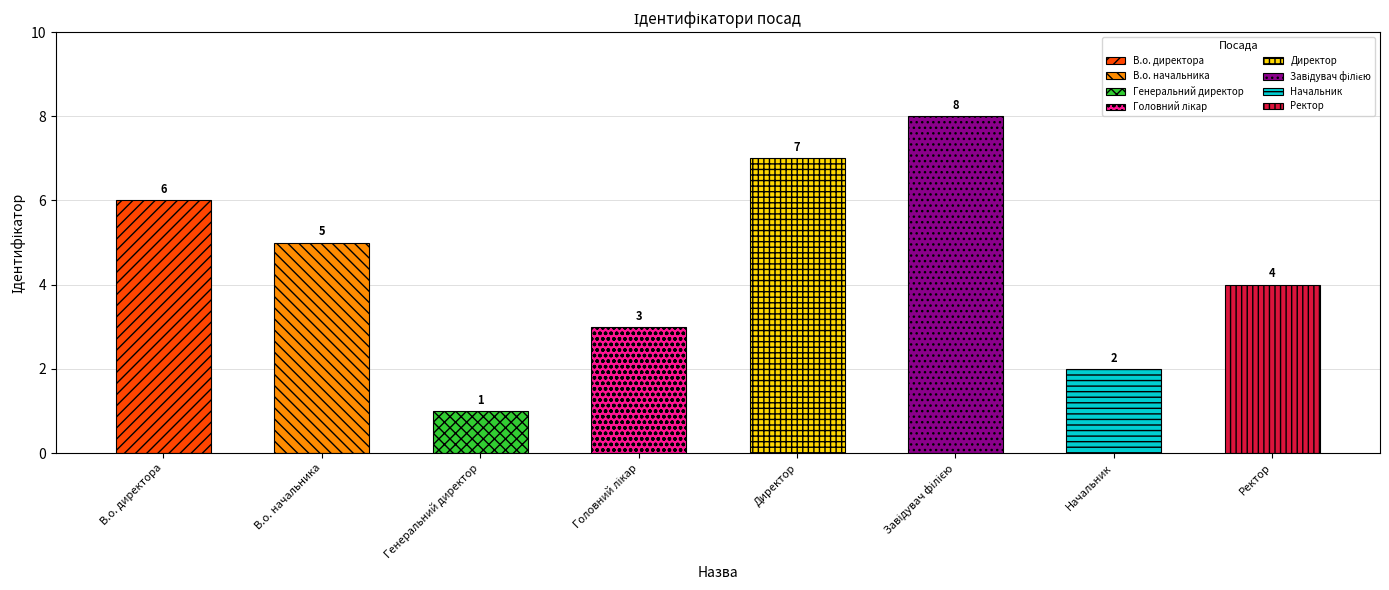

What is the sum of all values?

36